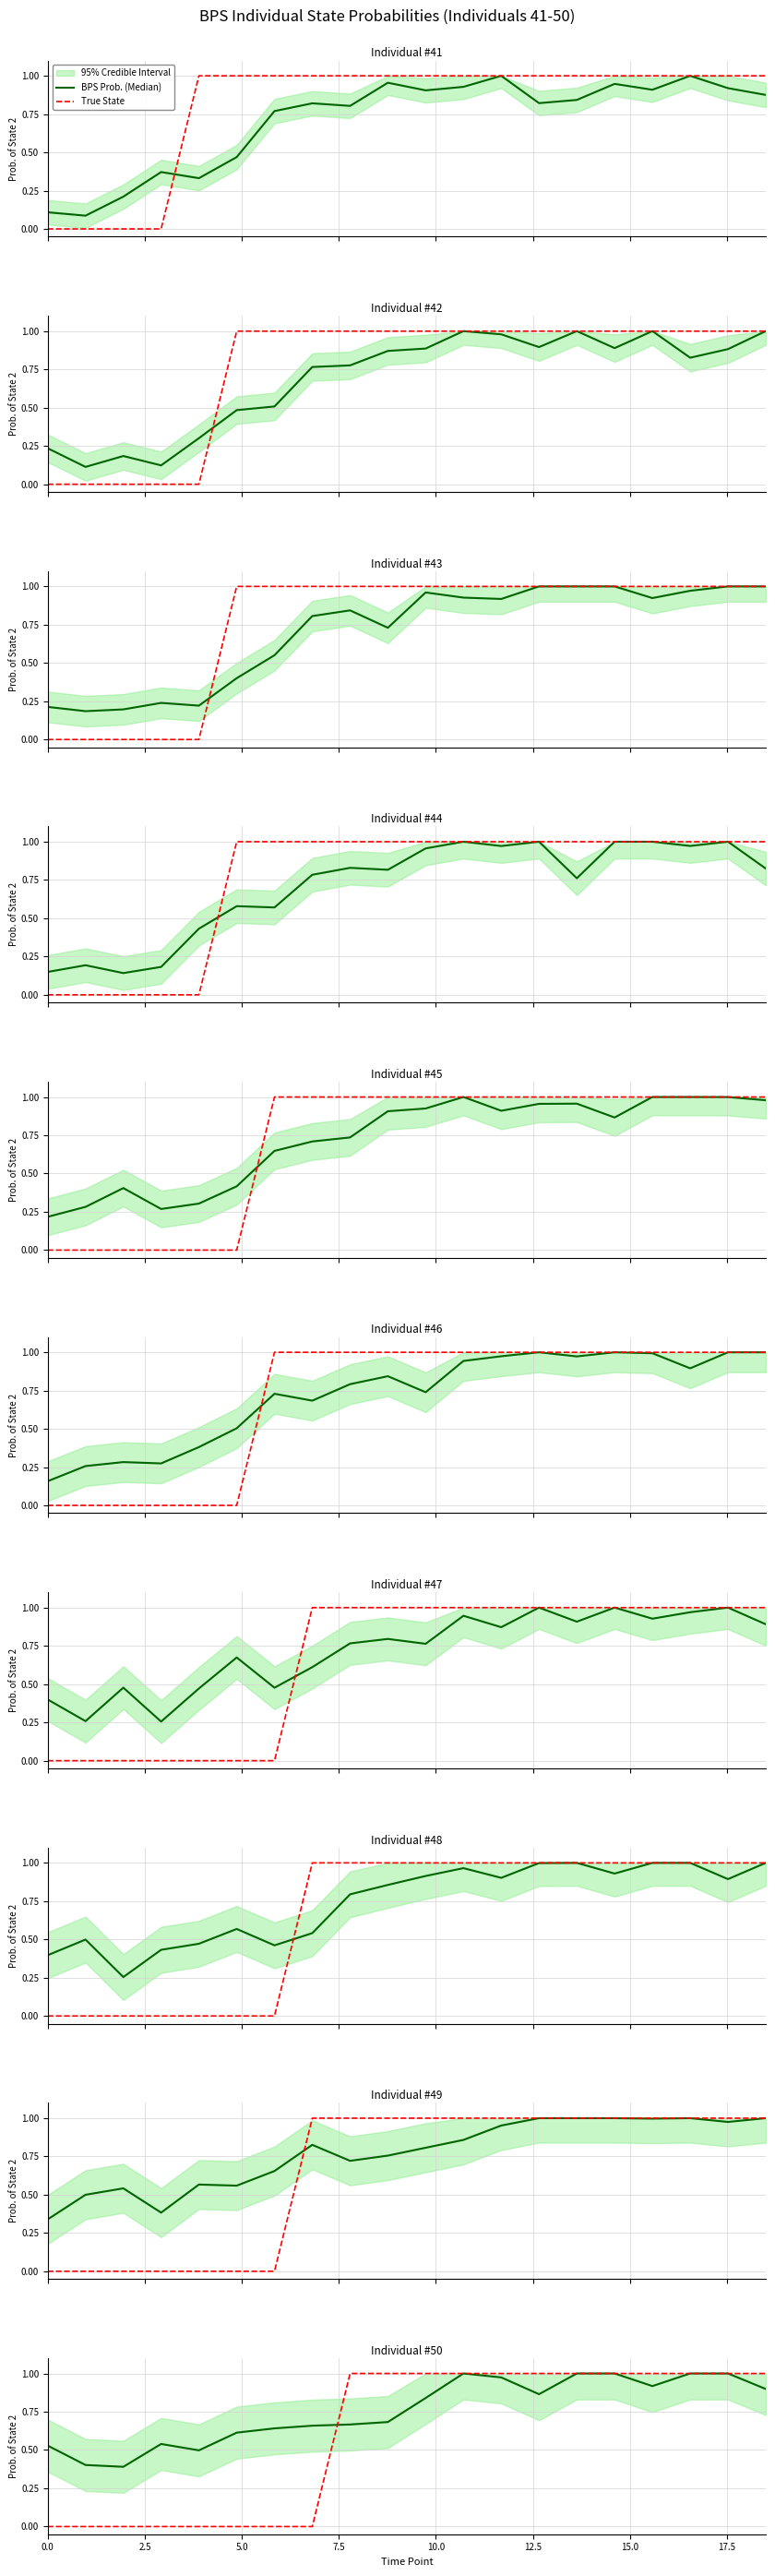

True or false: True State and BPS Prob. (Median) intersect in this chart.

True